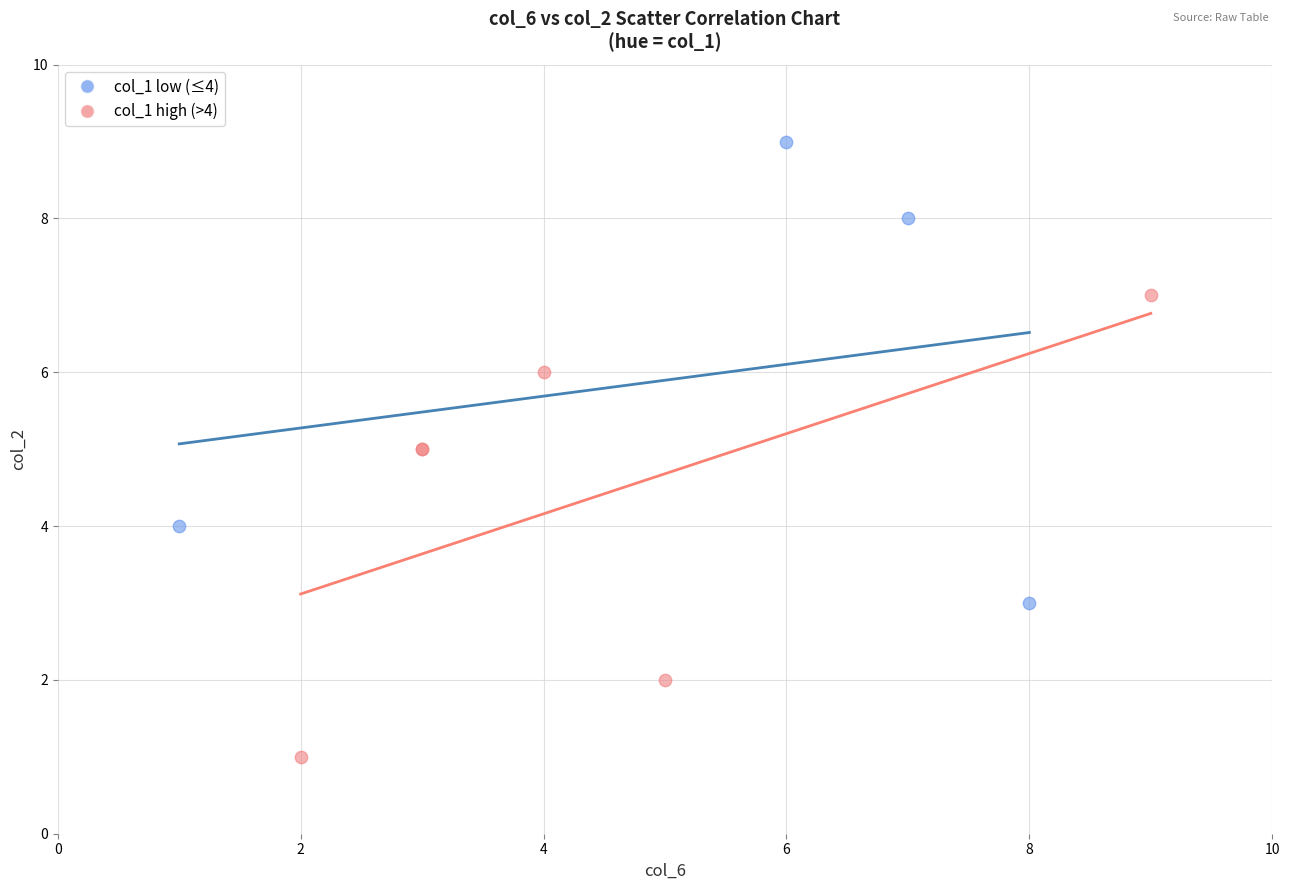

Which series contains the lowest Y value?

col_1 high (>4)